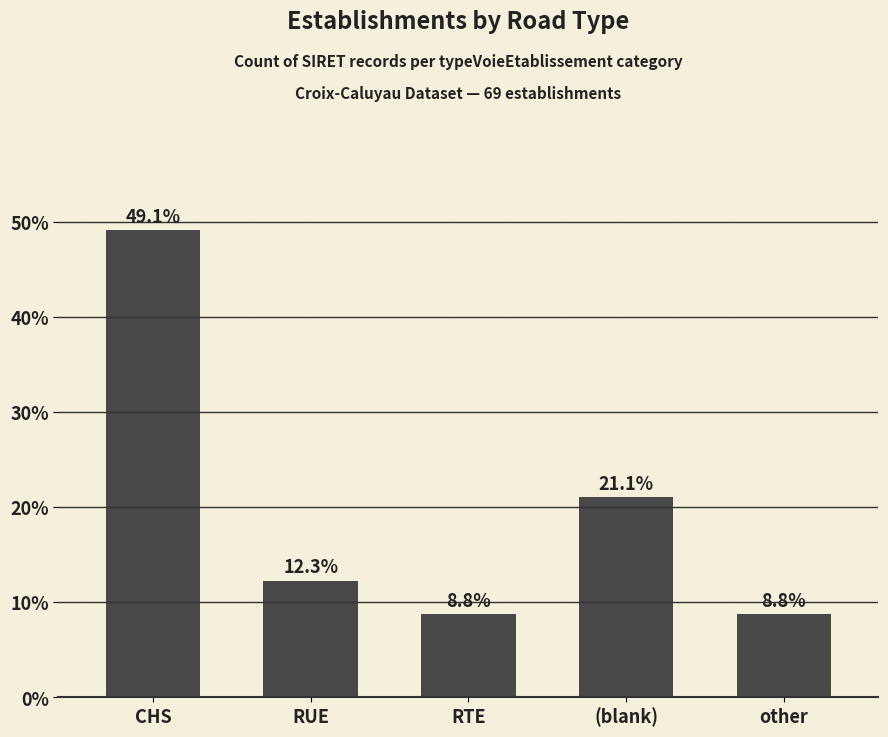

Reading left to right, extract all data points from this chart.

49.1	12.3	8.8	21.1	8.8